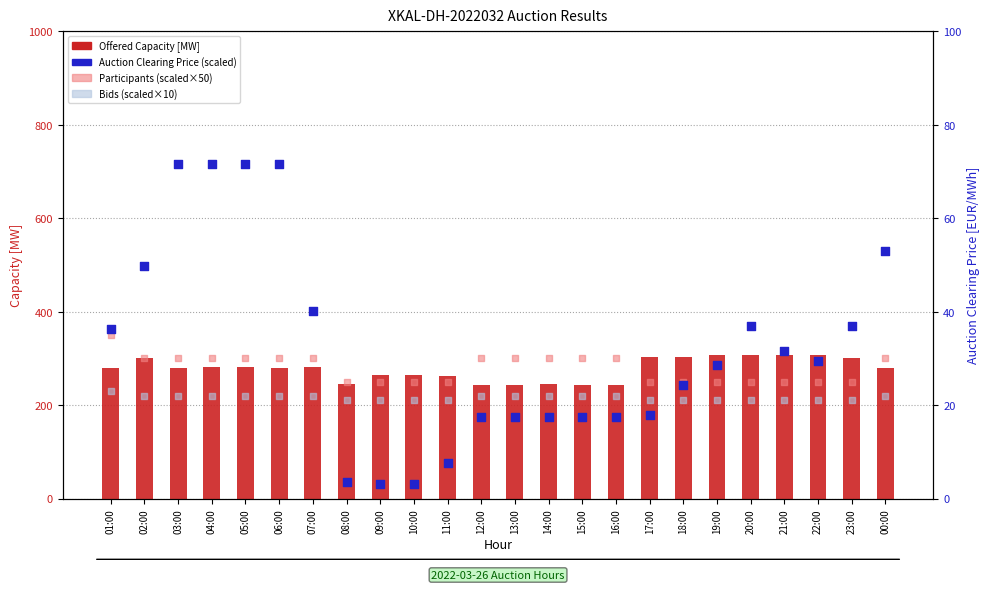

Which series contains the lowest Y value?

Auction Clearing Price [EUR/MWh] (scaled)